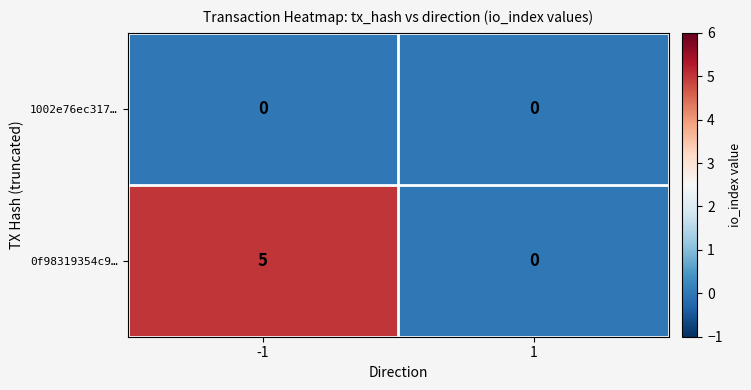

What is the difference between the 0f98319354c9… values at -1 and 1?

5